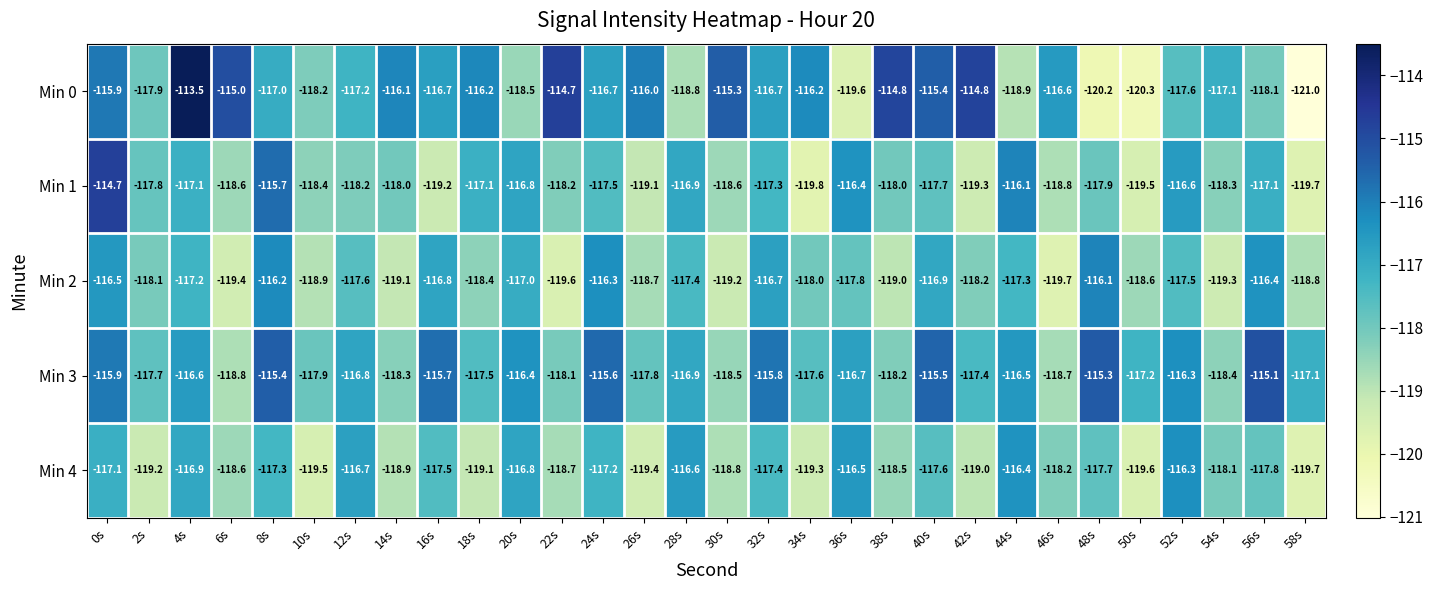

At which category is the sum across all series the highest?

0s